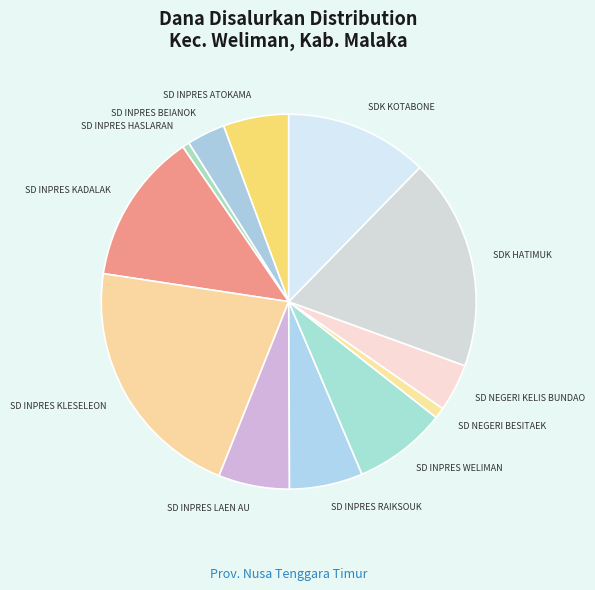

Approximately how many times larger is the value at SD NEGERI KELIS BUNDAO compared to SD INPRES KADALAK?

0.3